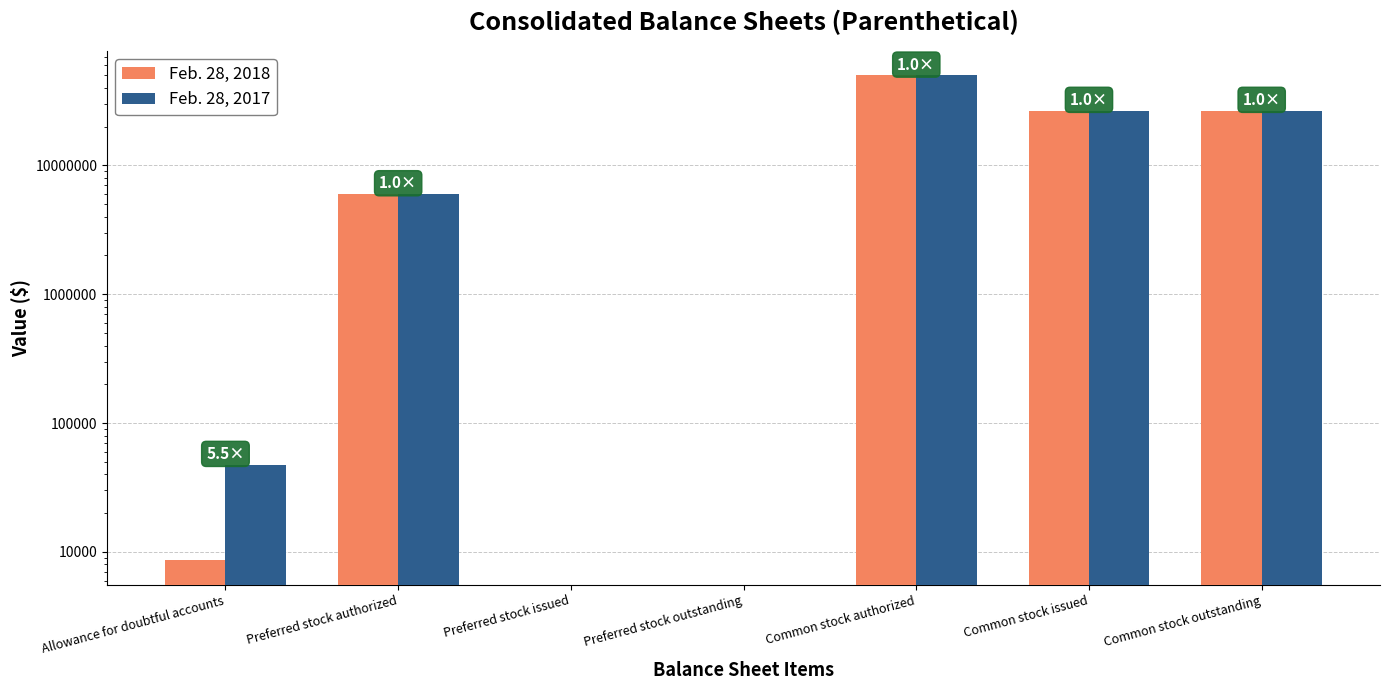

The value of Feb. 28, 2017 at Preferred stock authorized is 8688226. True or false?

False